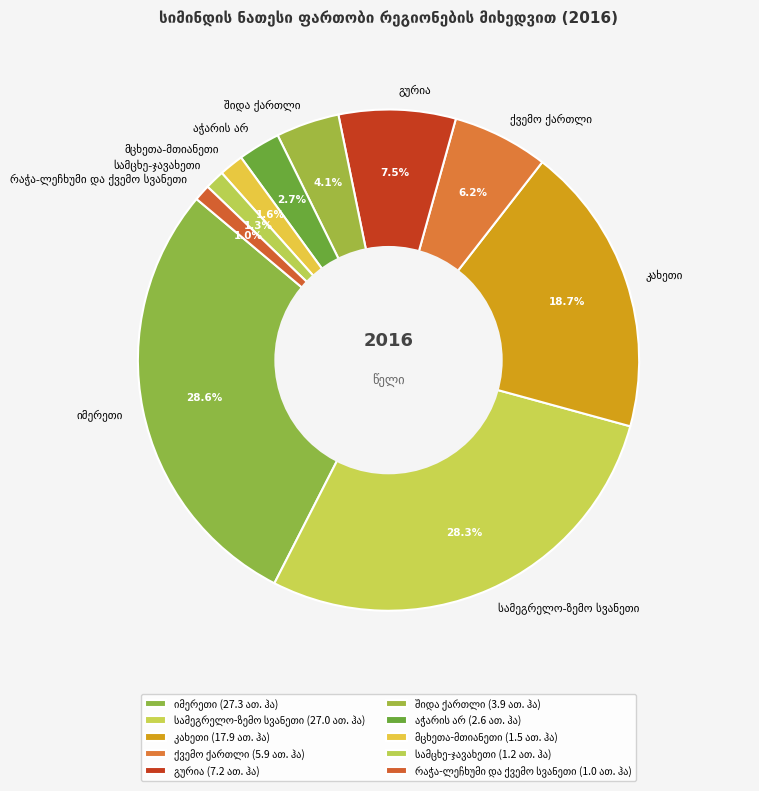

How many segments does this pie chart have?

10